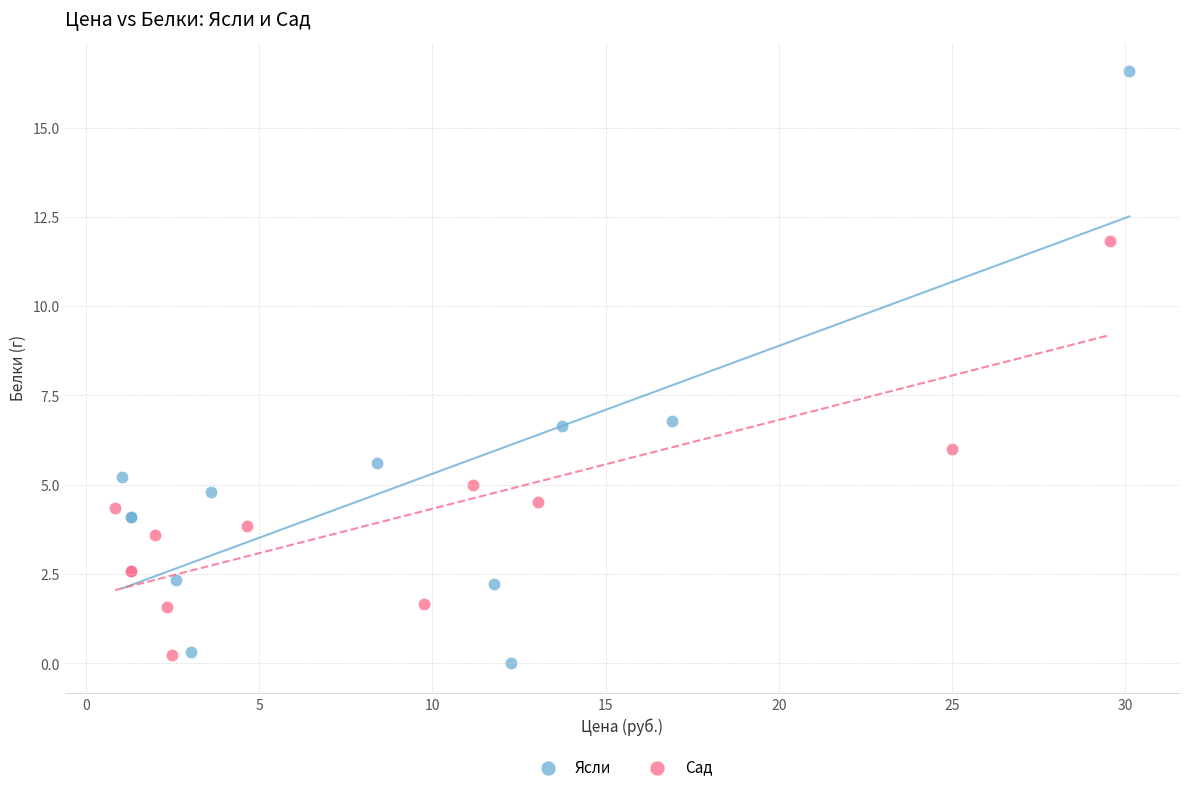

Which series reaches the maximum Y coordinate?

Ясли